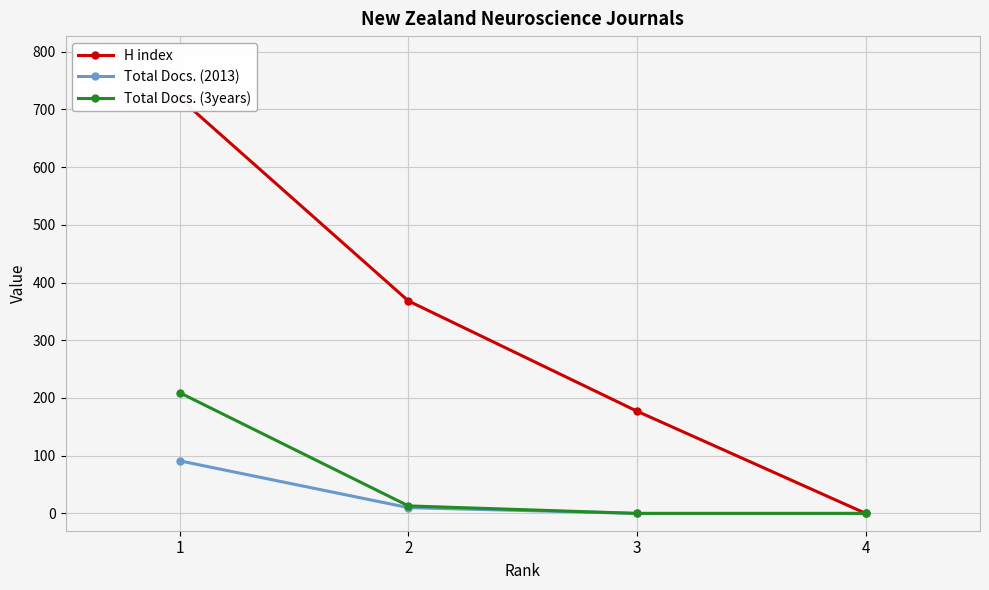

True or false: Total Docs. (2013) and H index intersect in this chart.

False